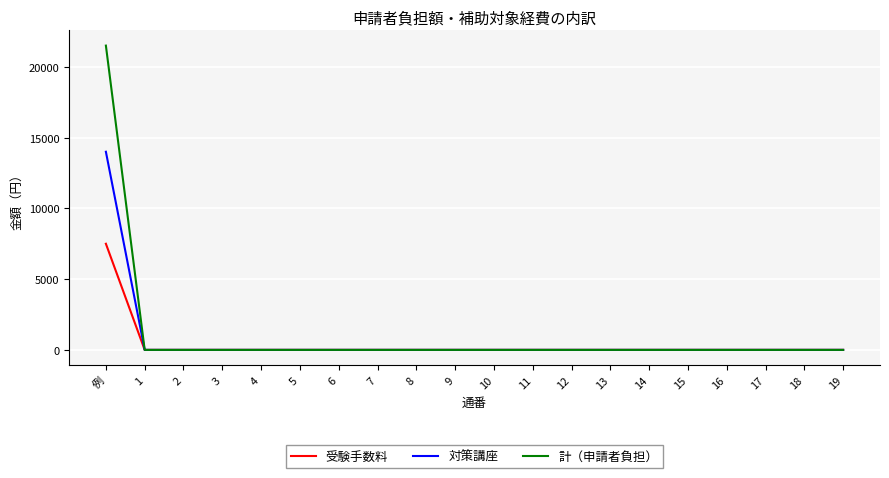

Does the chart have visible grid lines?

Yes